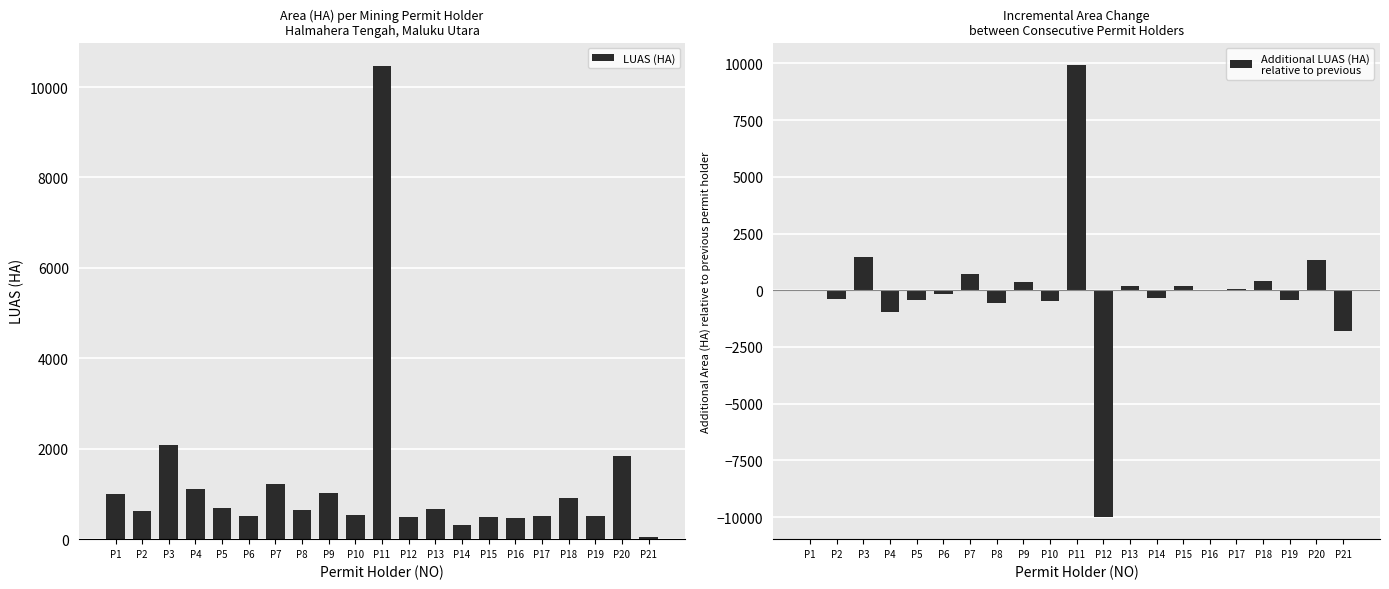

Reading left to right, list all the values displayed in this chart.

LUAS (HA): P1=1000.0	P2=615.7	P3=2080.0	P4=1100.0	P5=688.0	P6=511.0	P7=1227.0	P8=648.0	P9=1017.0	P10=540.0	P11=10460.0	P12=483.0	P13=666.3	P14=315.0	P15=500.0	P16=459.7	P17=513.0	P18=914.5	P19=503.0	P20=1850.0	P21=47.4
Additional LUAS (HA)
relative to previous: P1=0.0	P2=-384.3	P3=1464.3	P4=-980.0	P5=-412.0	P6=-177.0	P7=716.0	P8=-579.0	P9=369.0	P10=-477.0	P11=9920.0	P12=-9977.0	P13=183.3	P14=-351.3	P15=185.0	P16=-40.3	P17=53.3	P18=401.5	P19=-411.5	P20=1347.0	P21=-1802.6